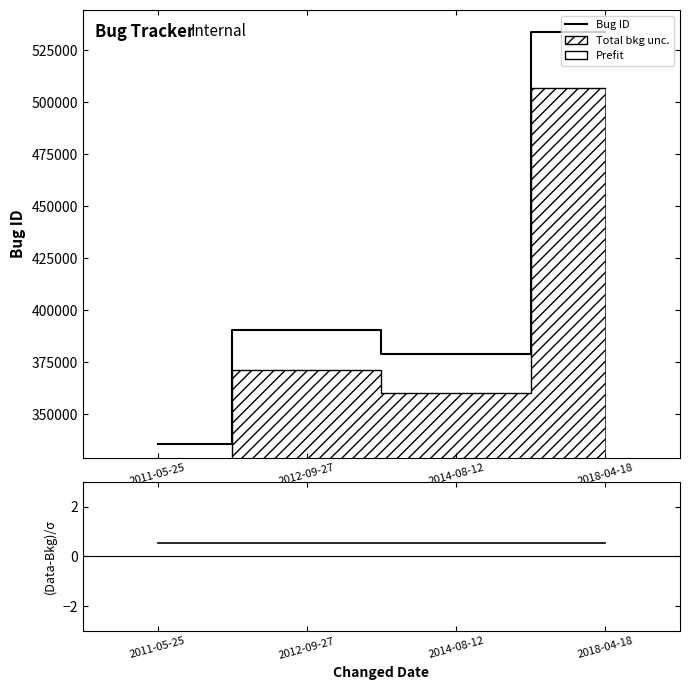

Does the chart display data point markers on the line(s)?

No